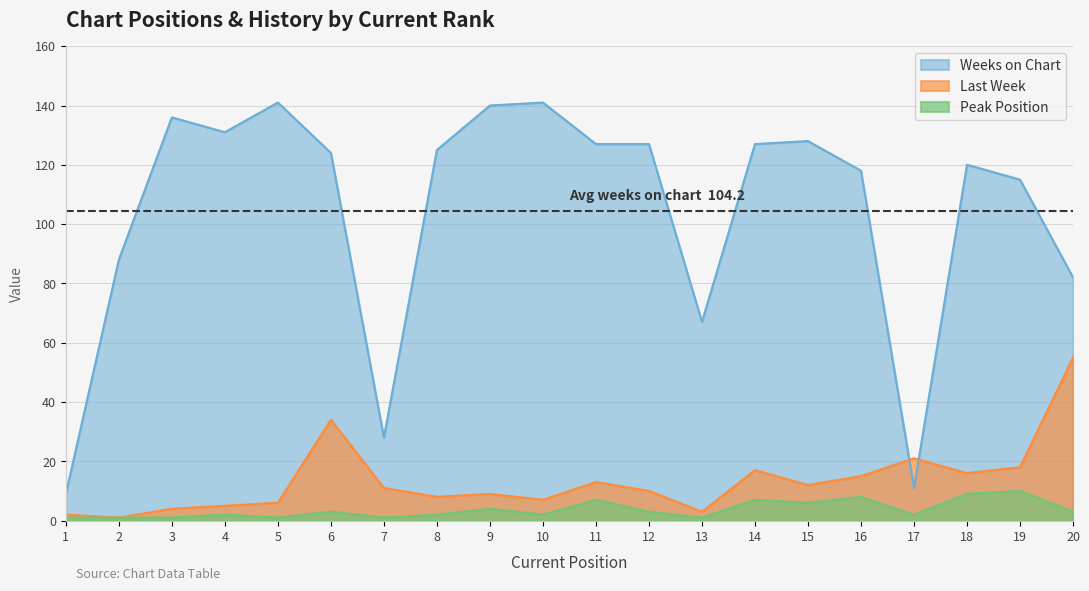

What is the difference between the maximum and second lowest values in the Weeks on Chart series?

130